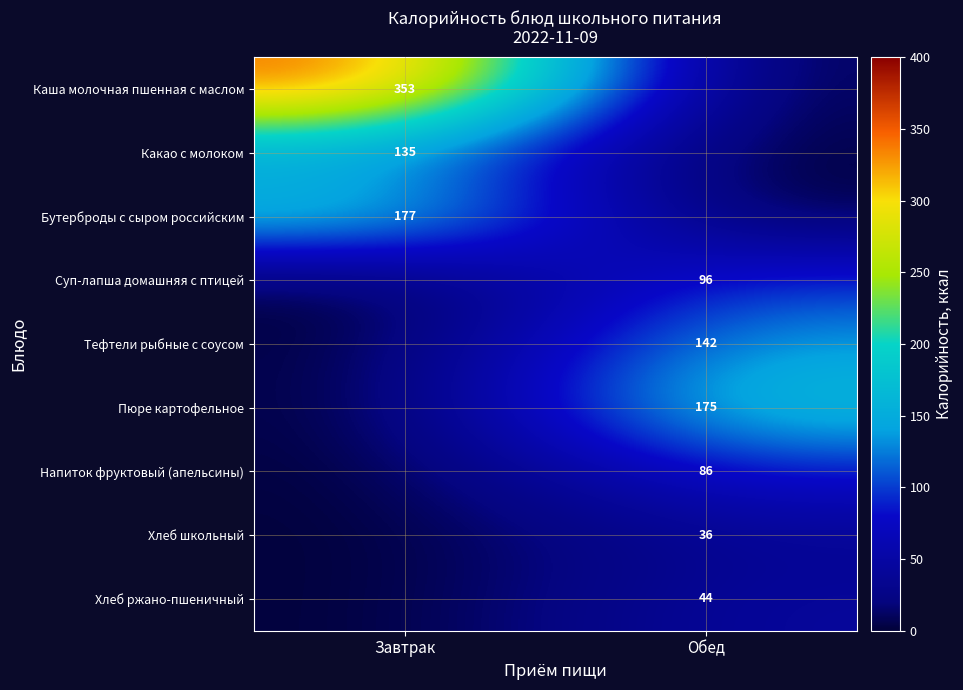

The value of Каша молочная пшенная с маслом at Завтрак is 353. True or false?

True